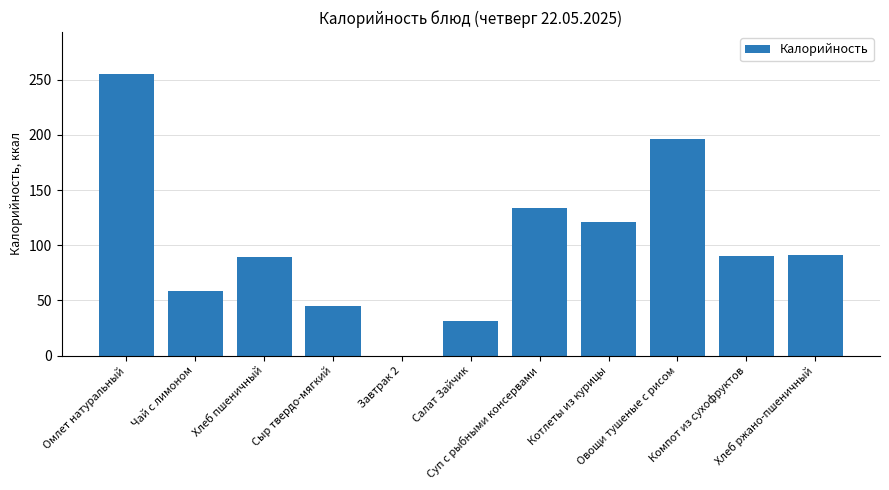

Where does the data first go above 90?

Омлет натуральный